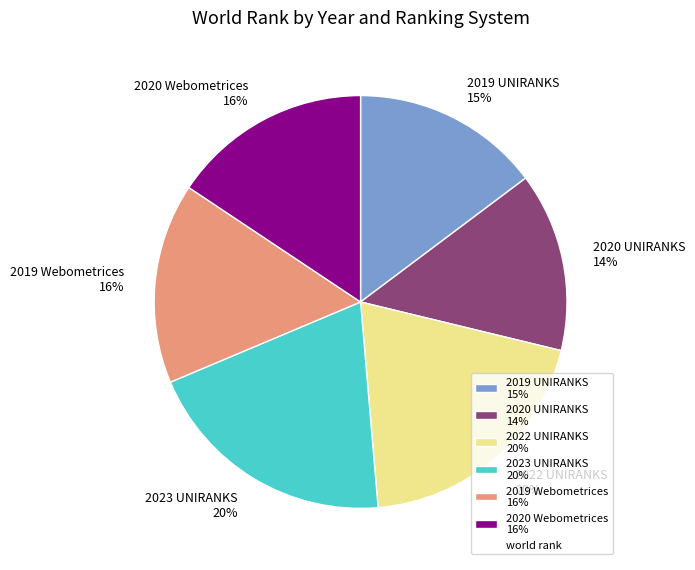

To the nearest percent, what is the average slice percentage?

17%